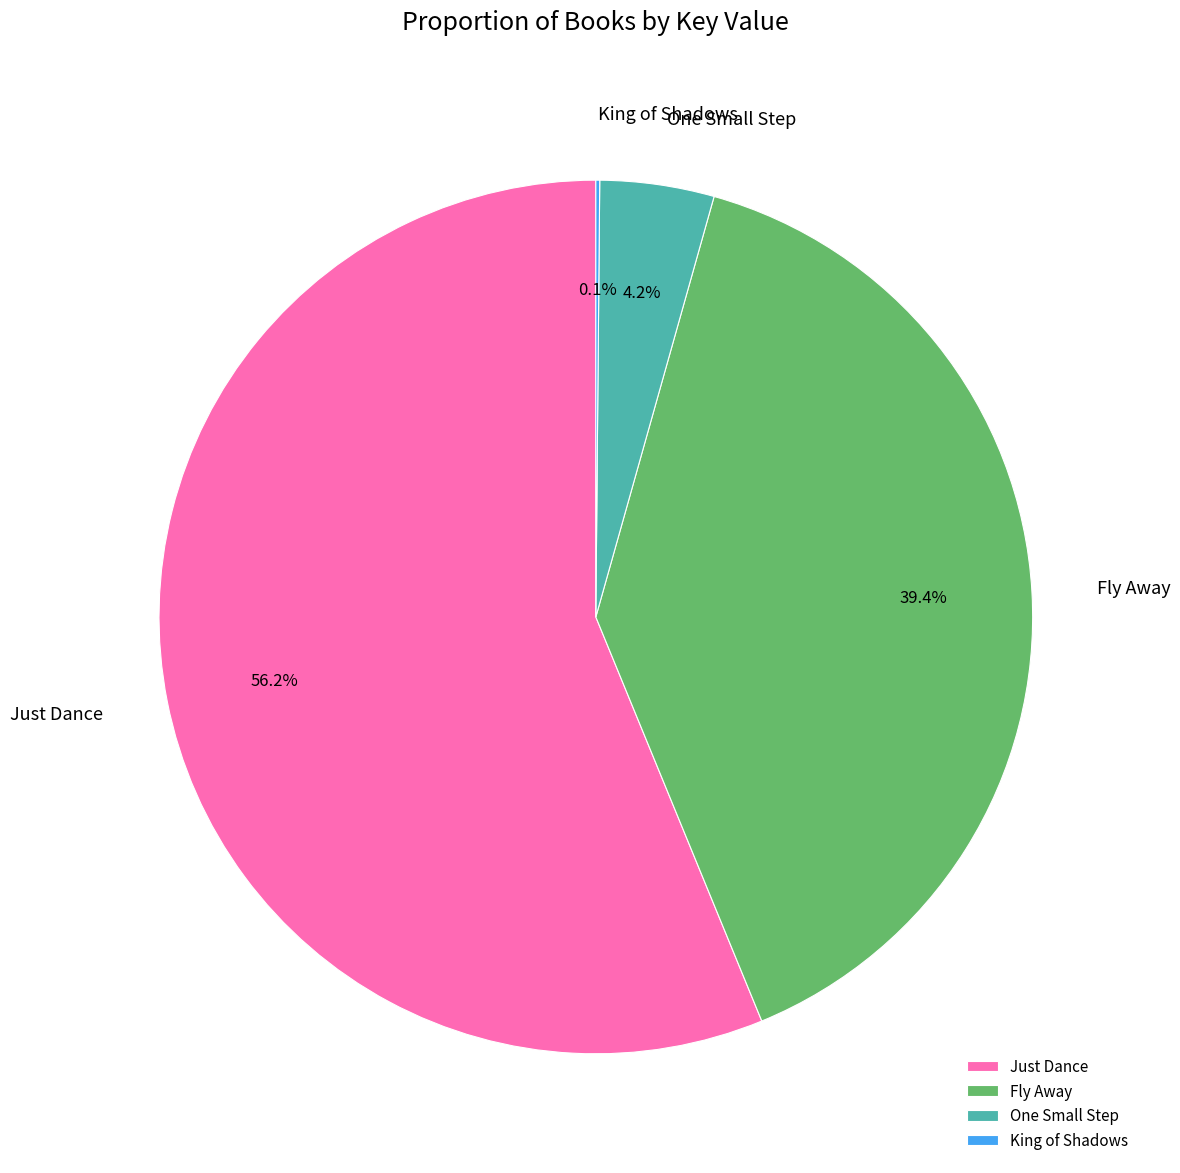

Which category has the biggest portion of the pie?

Just Dance